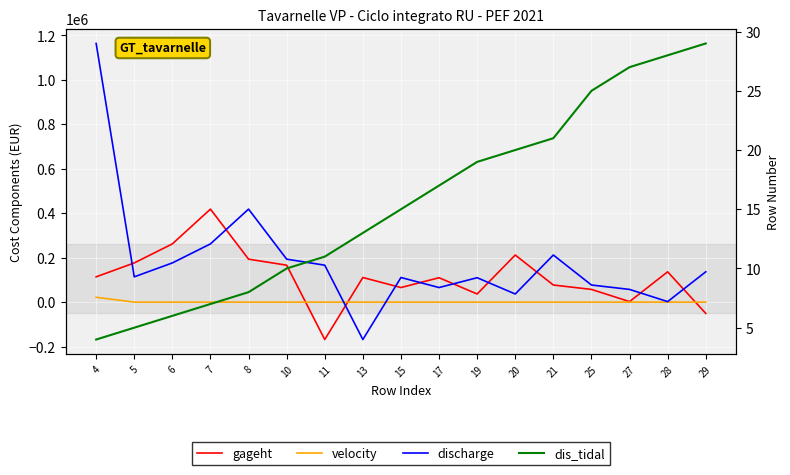

Which series has the widest spread of values?

discharge